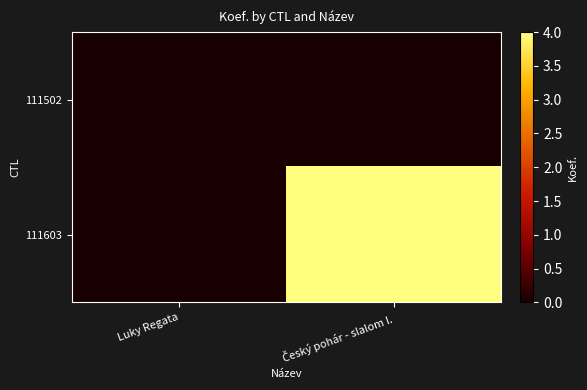

Which has a higher value, Luky Regata or Český pohár - slalom I.?

Luky Regata